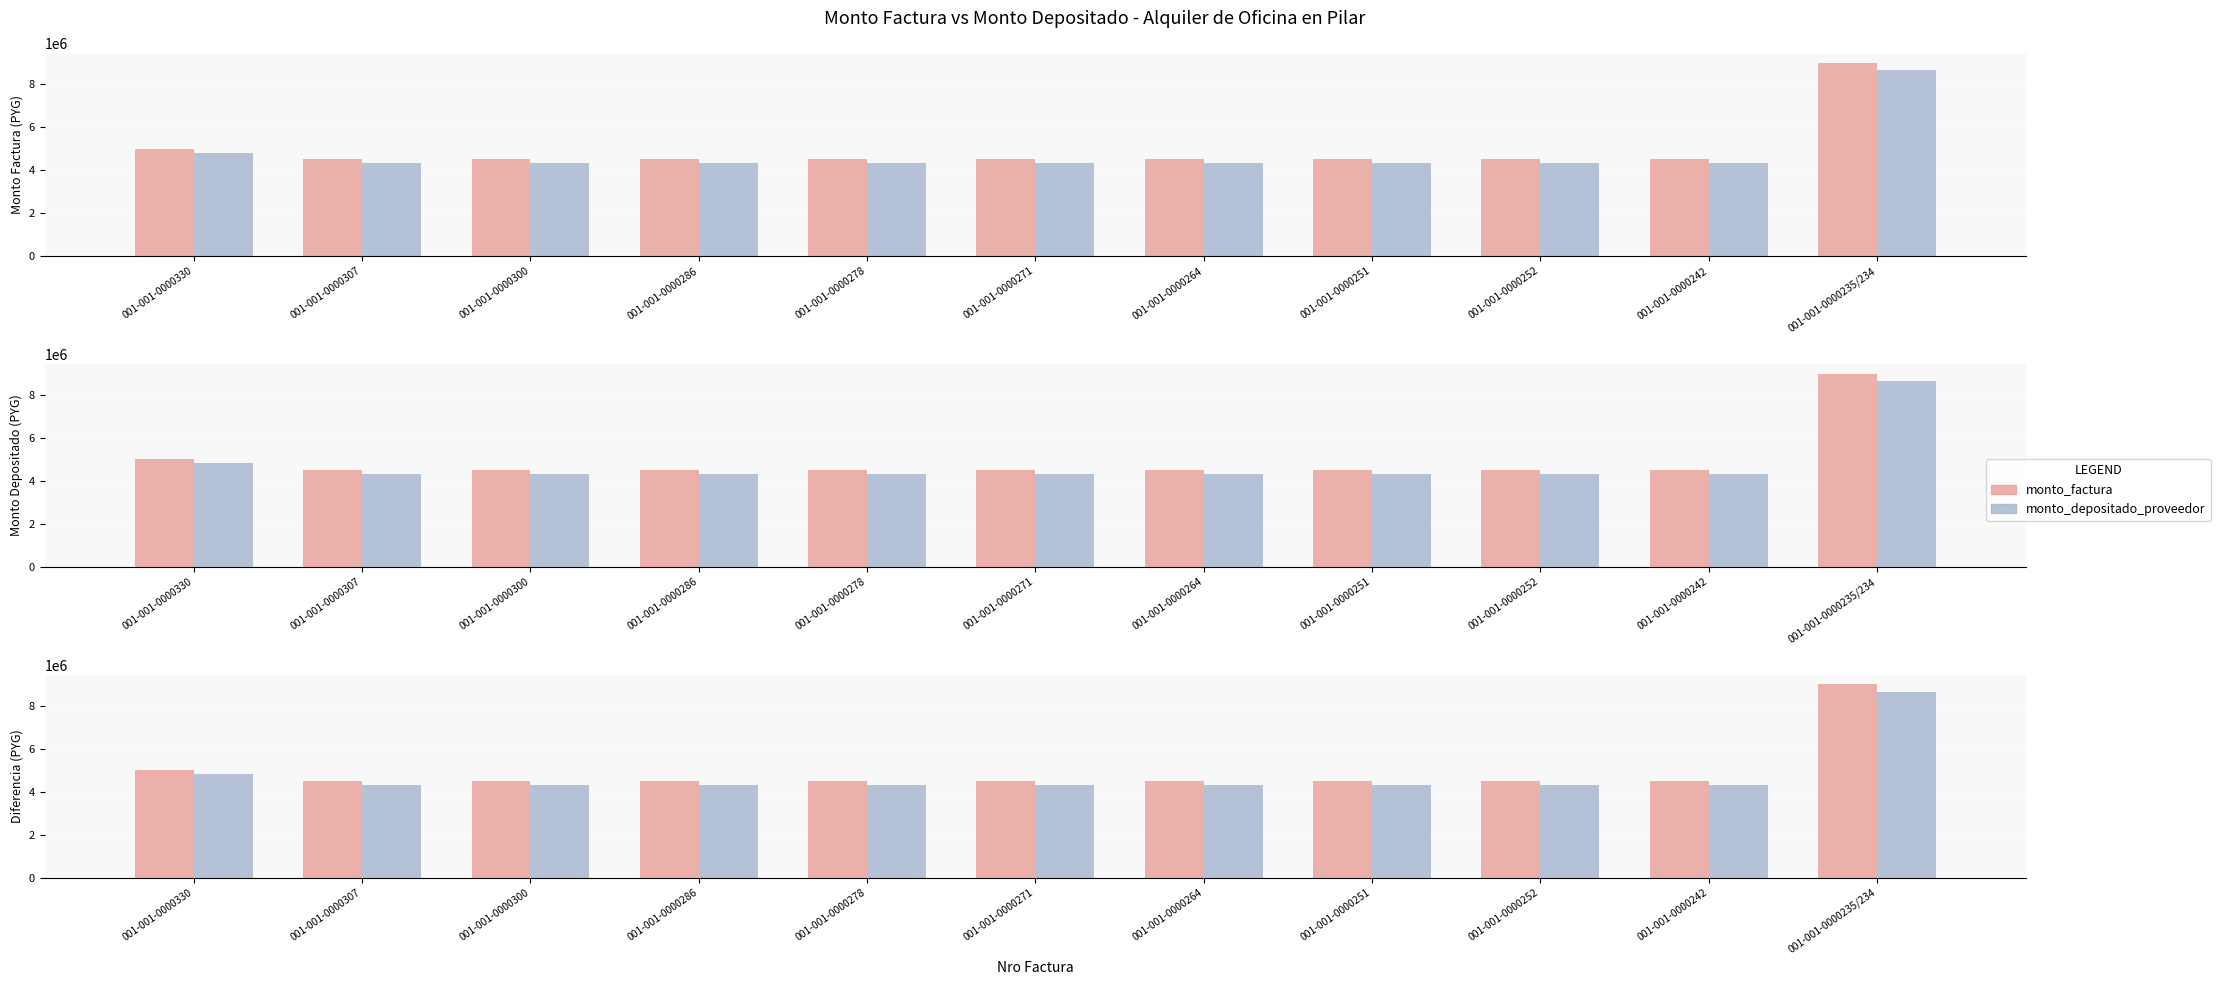

What are all the series names shown in the legend?

monto_factura, monto_depositado_proveedor